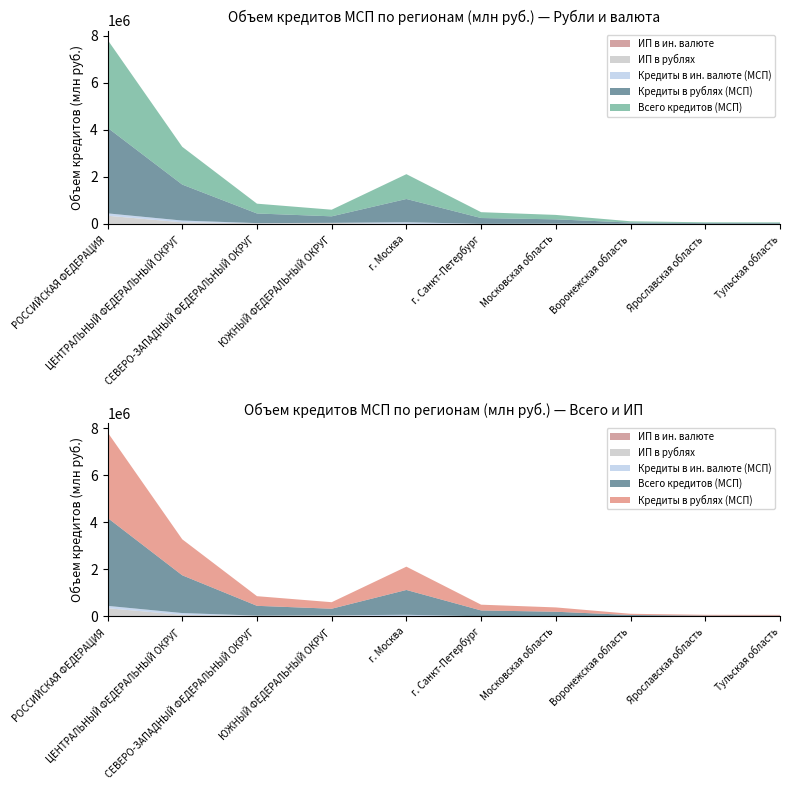

Reading left to right, list all the values displayed in this chart.

Кредиты в рублях (МСП): 3636914	1528396	409546	276835	989060	244722	183730	51516	32663	31385
Кредиты в ин. валюте (МСП): 99993	75618	6307	4697	64963	3627	4439	2469	216	0
Всего кредитов (МСП): 3736907	1604014	415853	281532	1054023	248349	188169	53985	32879	31385
ИП в рублях: 348128	67588	29150	42100	5860	3047	7090	5030	3965	3863
ИП в ин. валюте: 1561	953	115	41	324	84	357	0	4	0